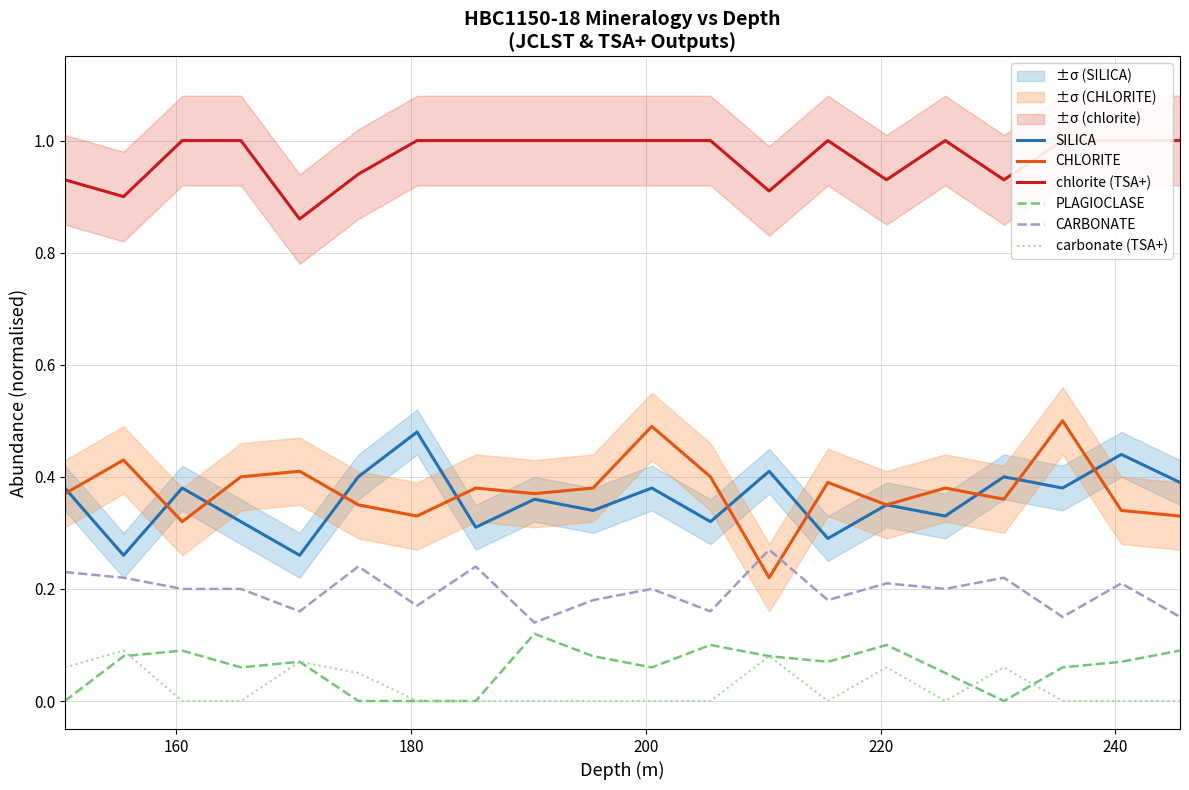

True or false: CARBONATE and carbonate (TSA+) intersect in this chart.

False